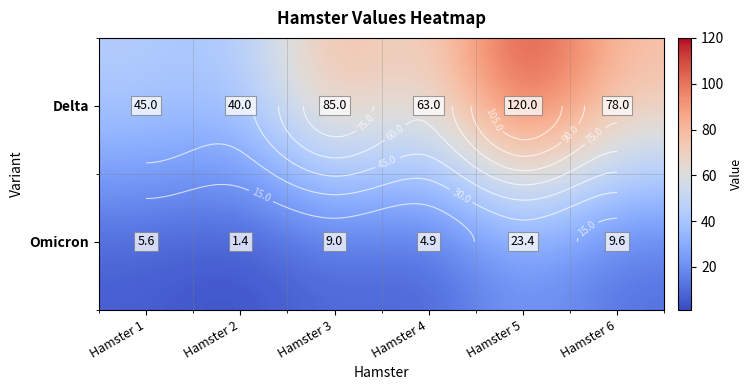

The value of Delta at Hamster 2 is 40.0. True or false?

True